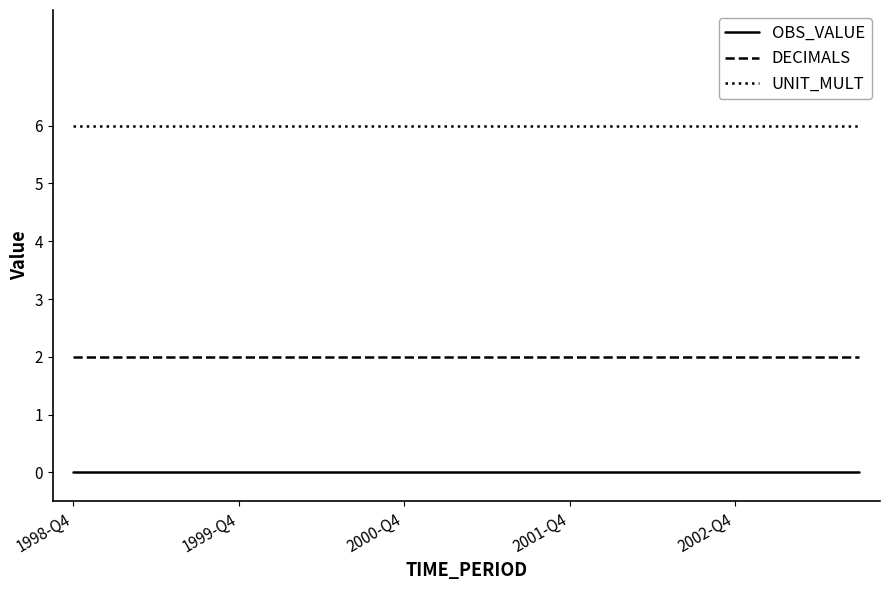

List the series in order of their peak value, lowest first.

OBS_VALUE, DECIMALS, UNIT_MULT